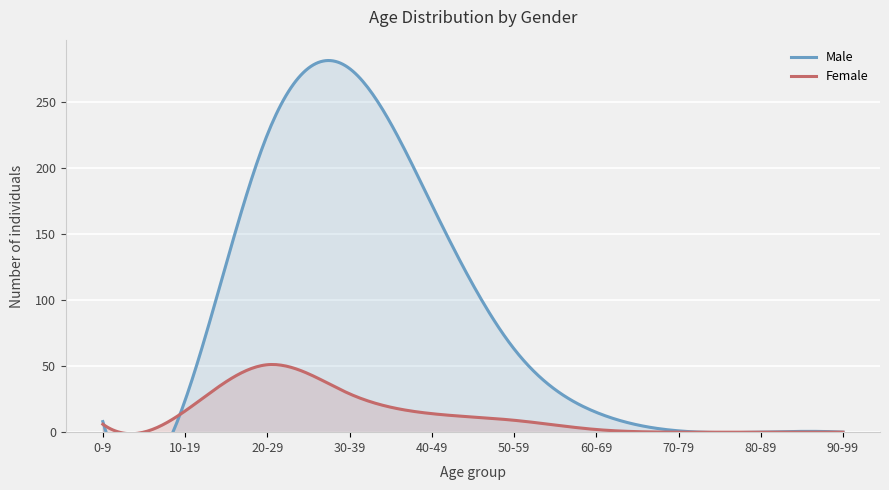

Reading left to right, extract all data points from this chart.

Male: 8	24	225	275	172	63	15	1	0	0
Female: 6	16	51	29	14	9	2	0	0	0